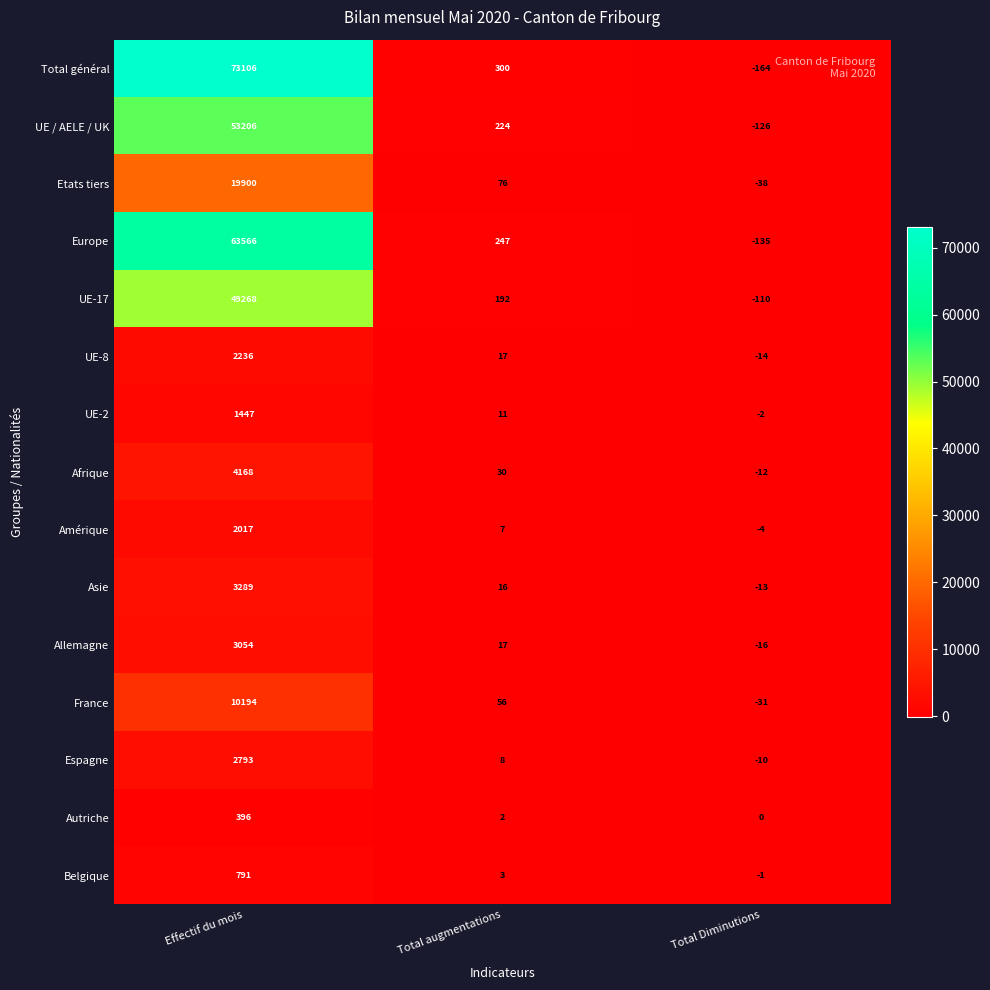

What is the total value across all series at Total Diminutions?

-676